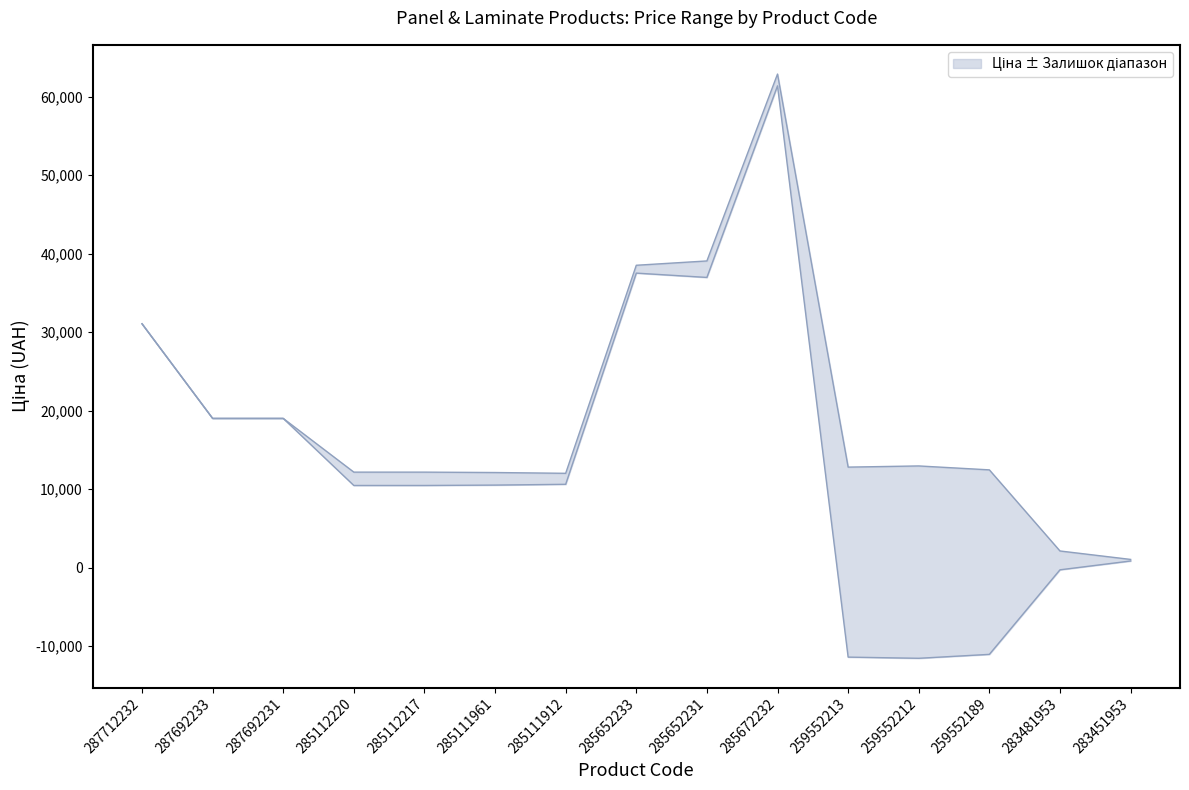

How many interior local peaks does the Ціна series have?

1